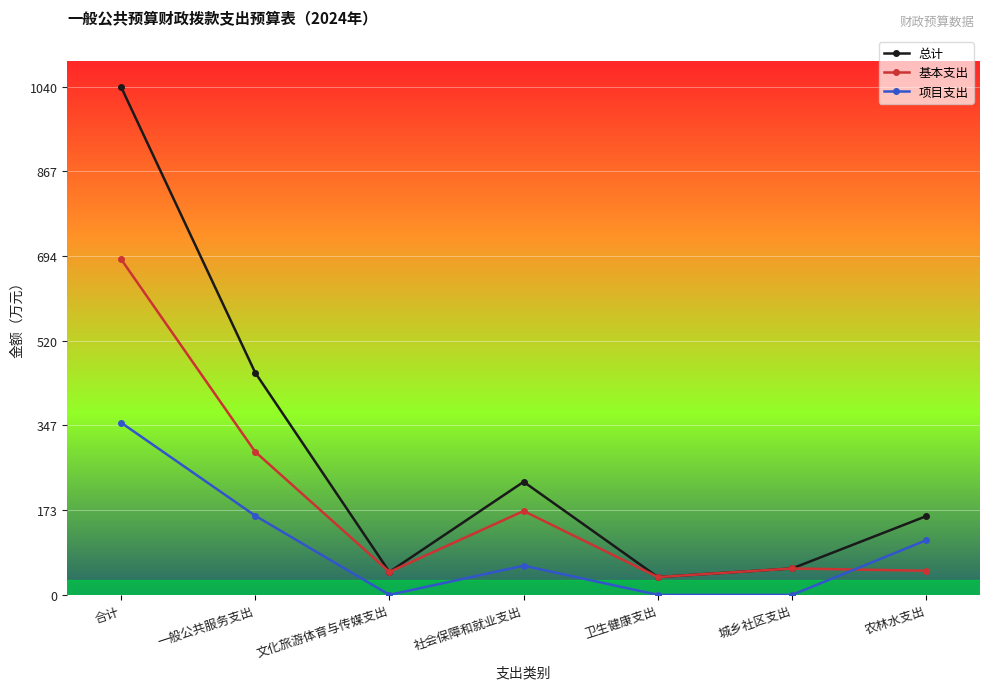

How many series are shown in this chart?

3